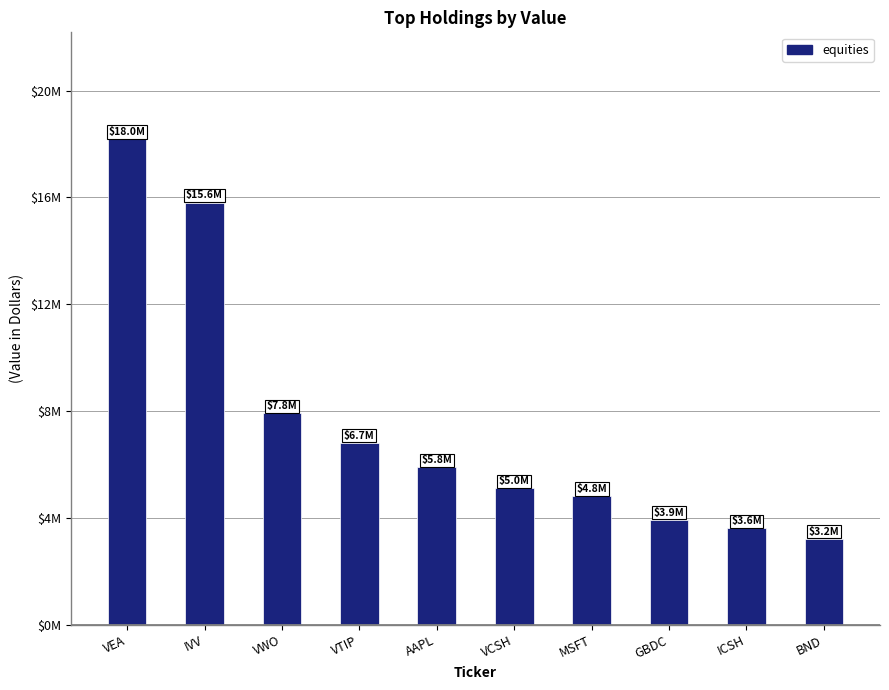

What is the difference between the maximum and minimum values?

14795984